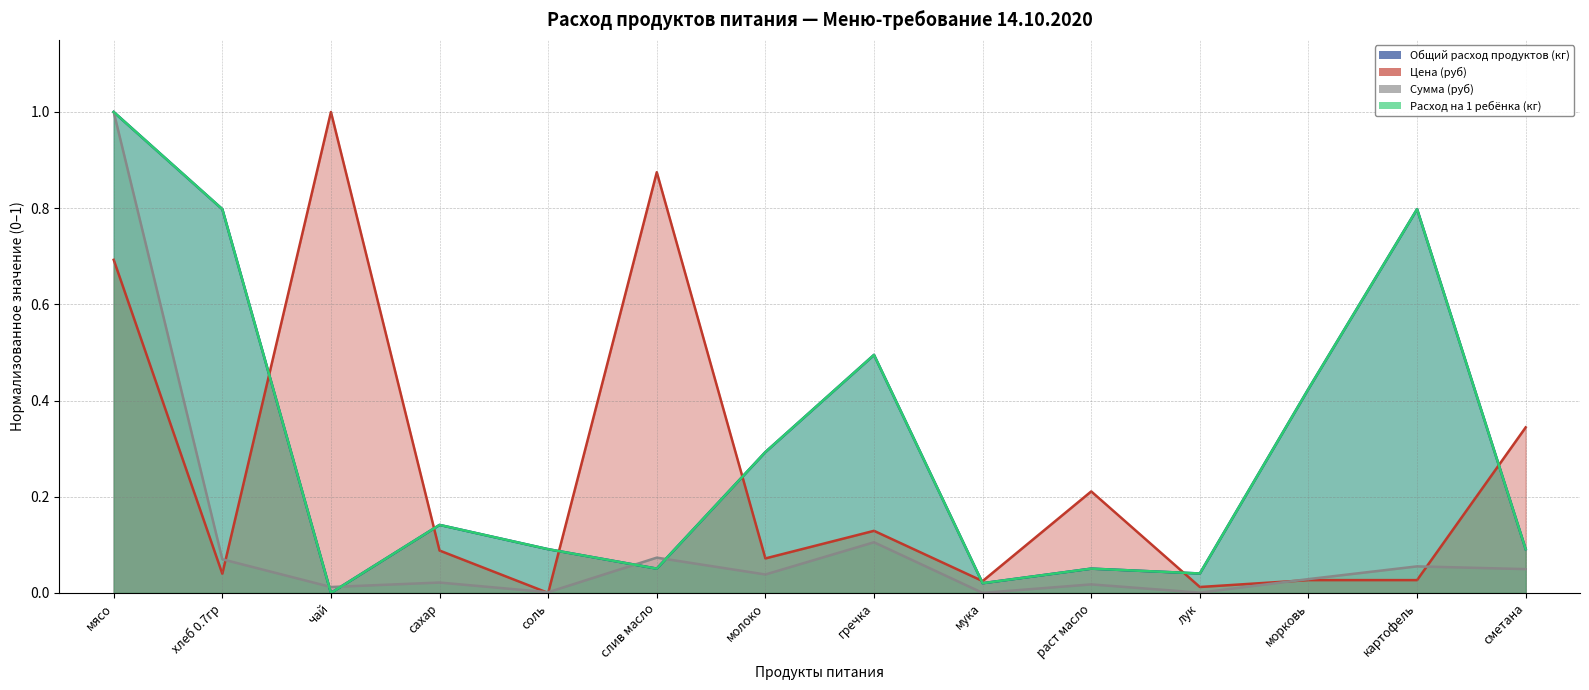

List the labels in order of Общий расход продуктов (кг) value, smallest first.

чай, мука, лук, слив масло, раст масло, соль, сметана, сахар, молоко, морковь, гречка, хлеб 0.7гр, картофель, мясо